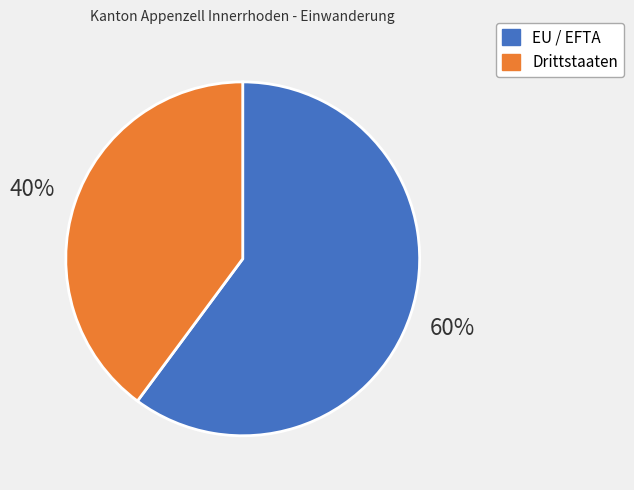

The Drittstaaten slice represents 29% of the pie. True or false?

False